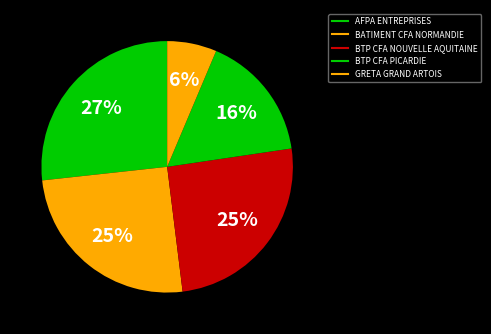

Rank the categories by value from highest to lowest.

AFPA ENTREPRISES, BTP CFA NOUVELLE AQUITAINE, BATIMENT CFA NORMANDIE, BTP CFA PICARDIE, GRETA GRAND ARTOIS